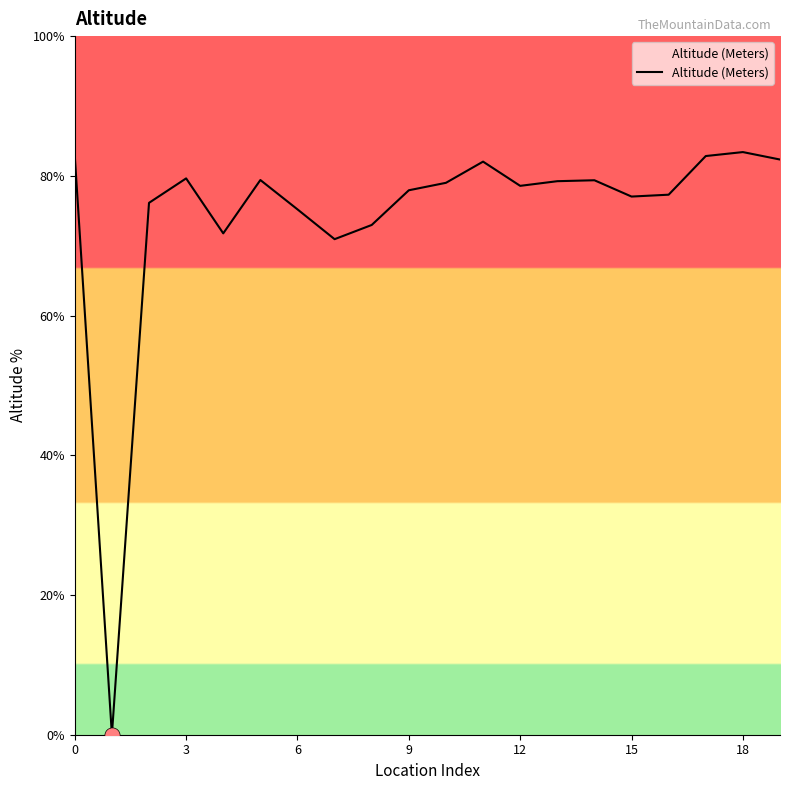

What is the maximum value shown in the chart?

83.4